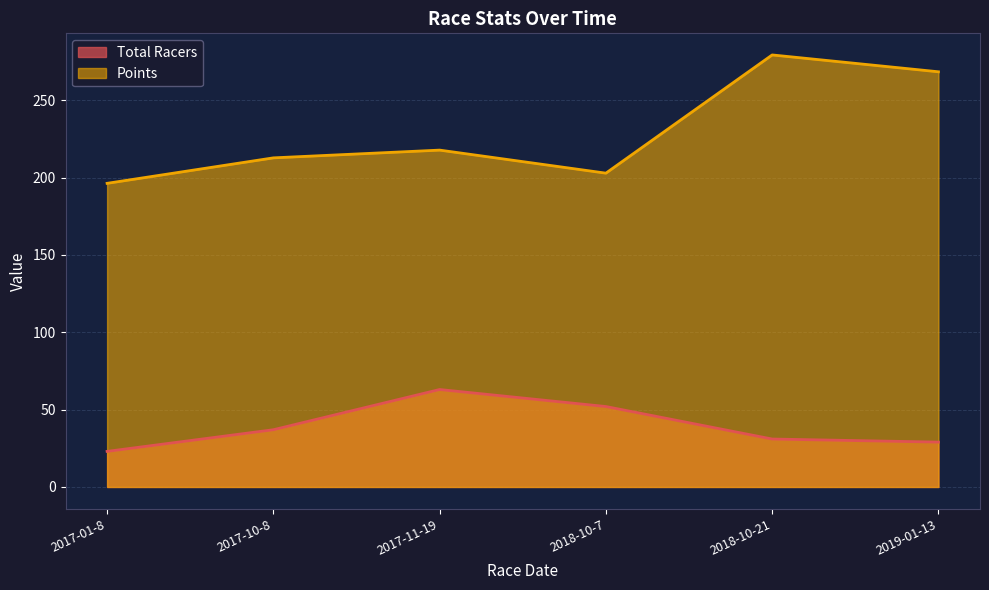

Between 2019-01-13 and 2018-10-7, which is larger?

2018-10-7